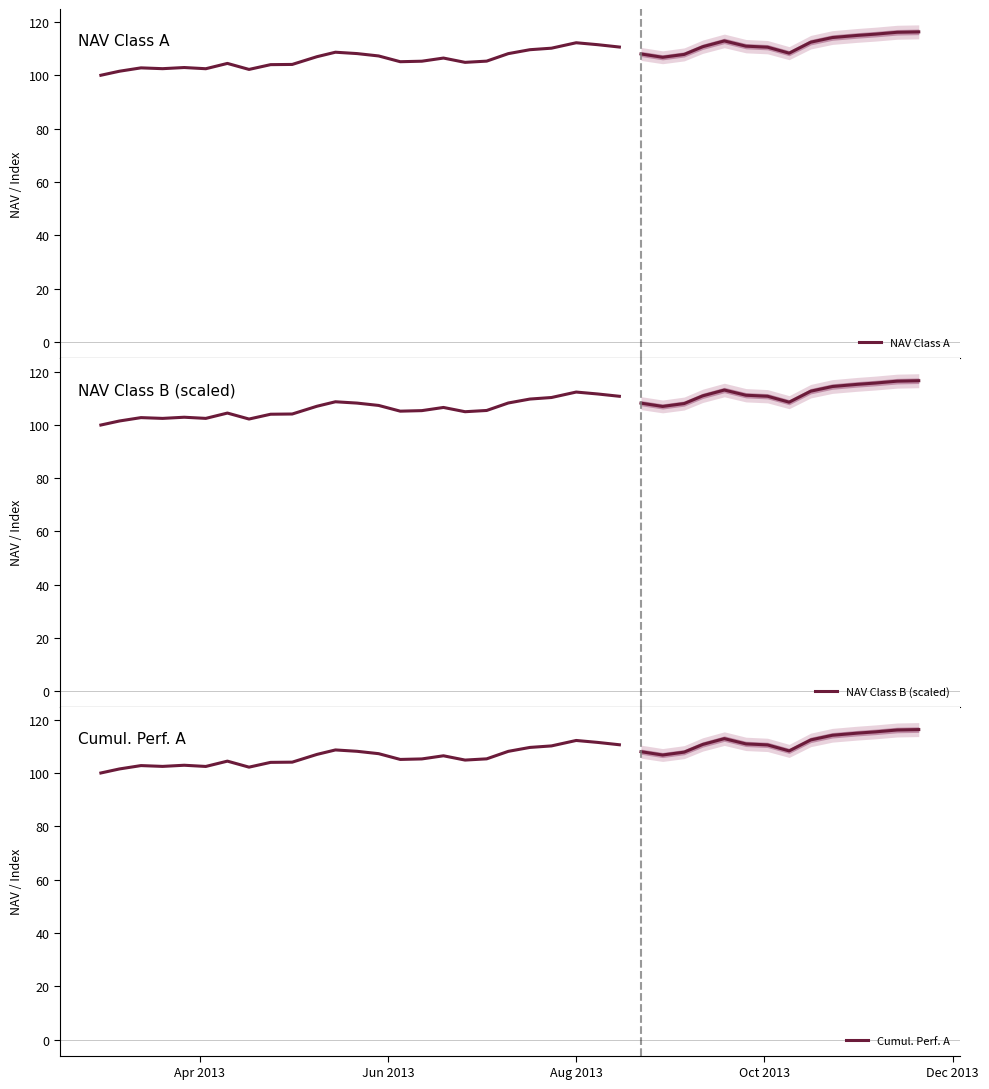

How many values in the NAV Class B (scaled) series are below 105?

10